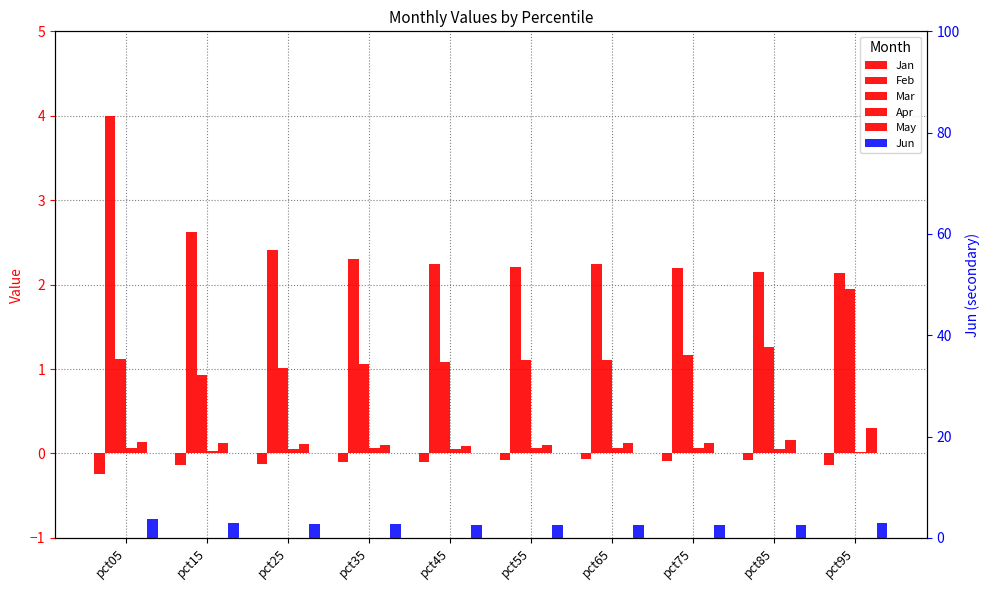

What is the difference between the highest and lowest values at pct25?

2.9